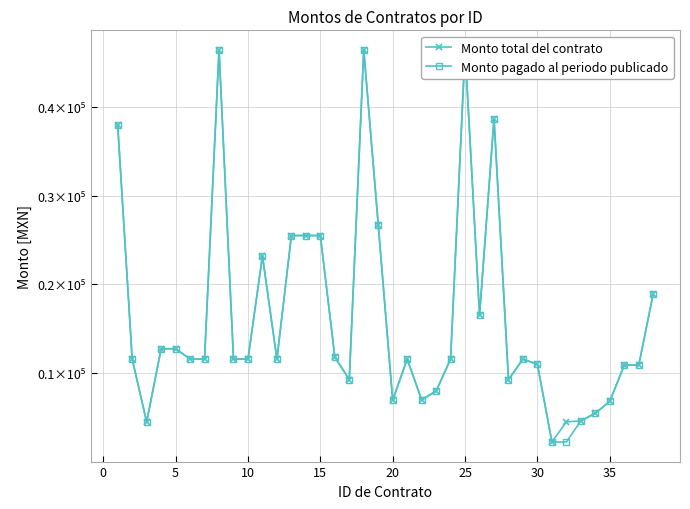

Which series has the largest total across all categories?

Monto total del contrato